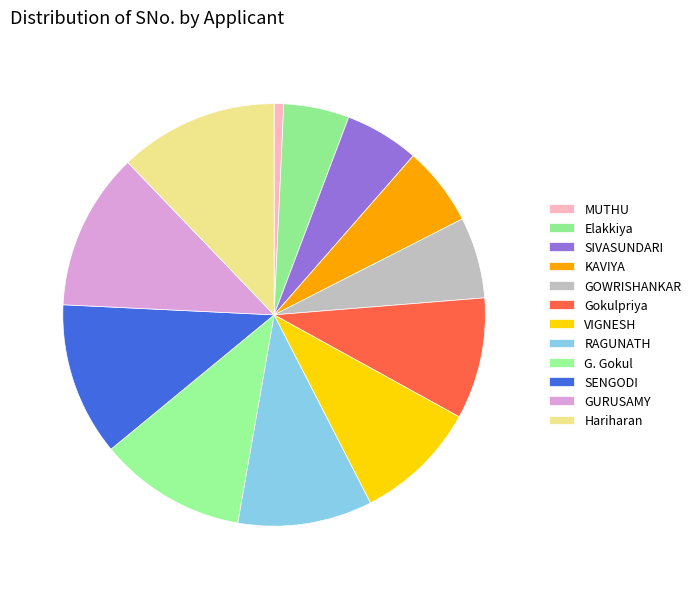

What is the smallest slice in the pie chart?

MUTHU KUMAR S